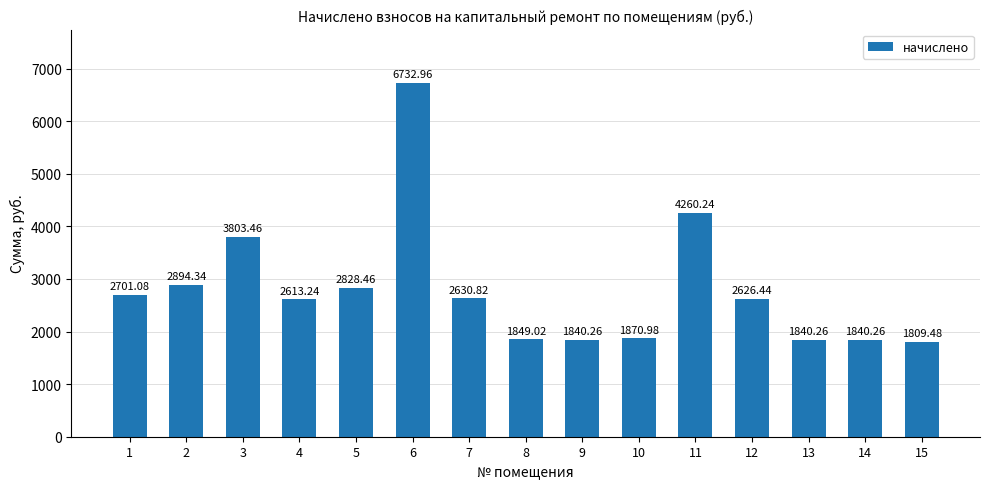

What is the value of the 13th bar from the left?

1840.3